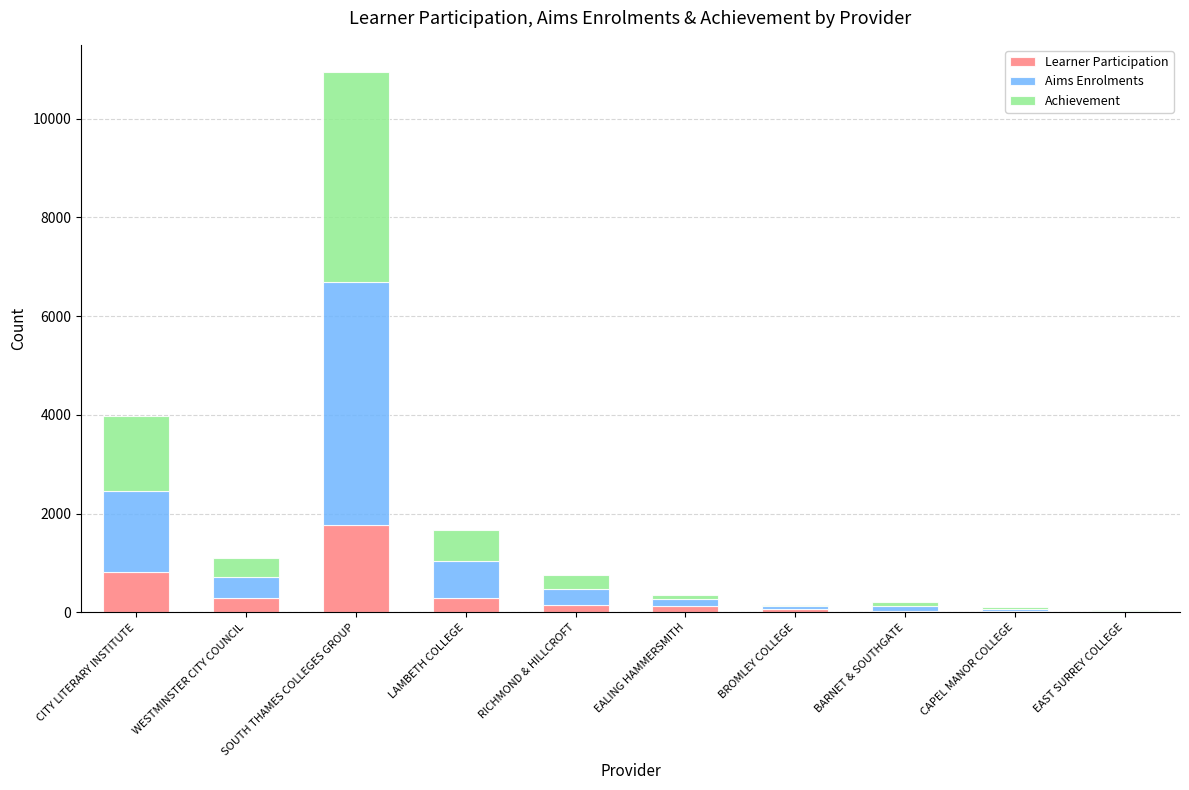

At which label does Learner Participation first exceed 150?

CITY LITERARY INSTITUTE